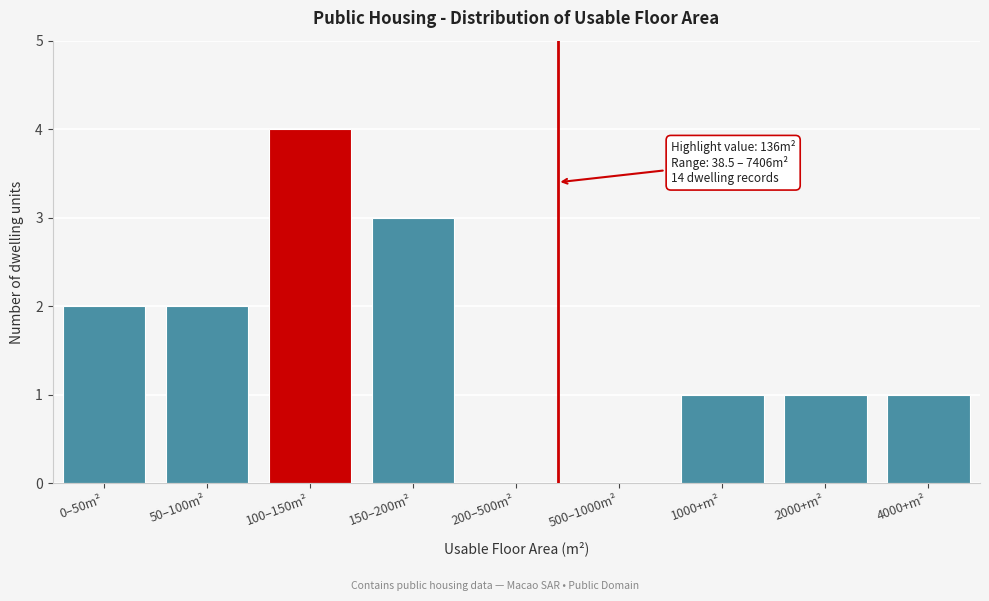

Reading left to right, what are all the values shown in this chart?

0–50m²=2	50–100m²=2	100–150m²=4	150–200m²=3	200–500m²=0	500–1000m²=0	1000+m²=1	2000+m²=1	4000+m²=1